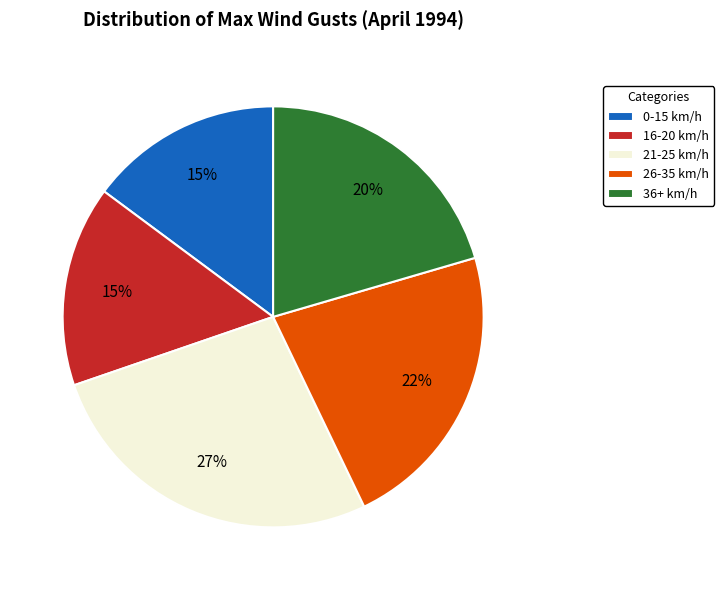

What is the largest slice in the pie chart?

21-25 km/h